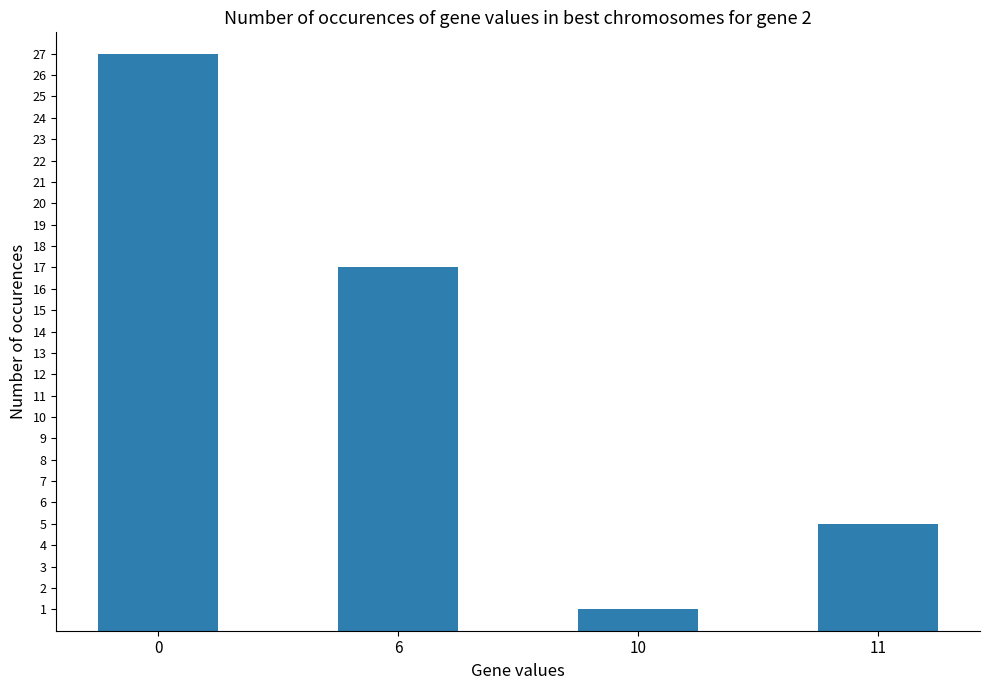

Is it true that the value at 11 is 5?

True